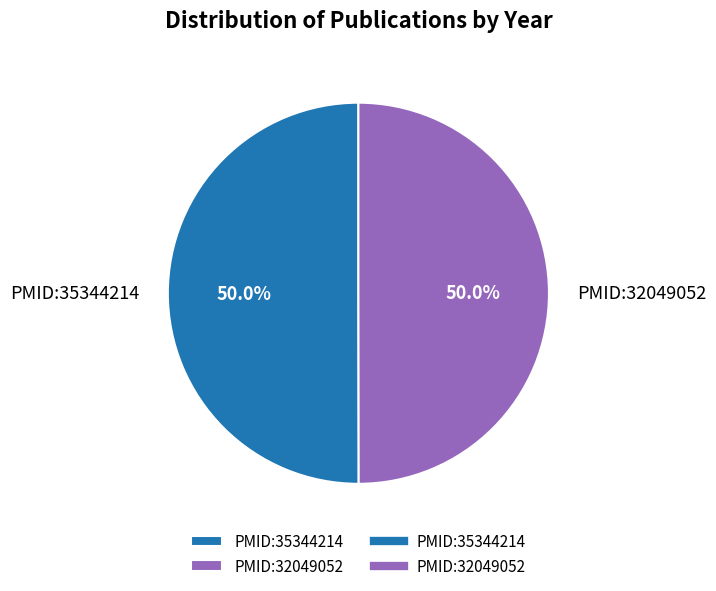

What percentage is NOT represented by PMID:32049052?

50.0%